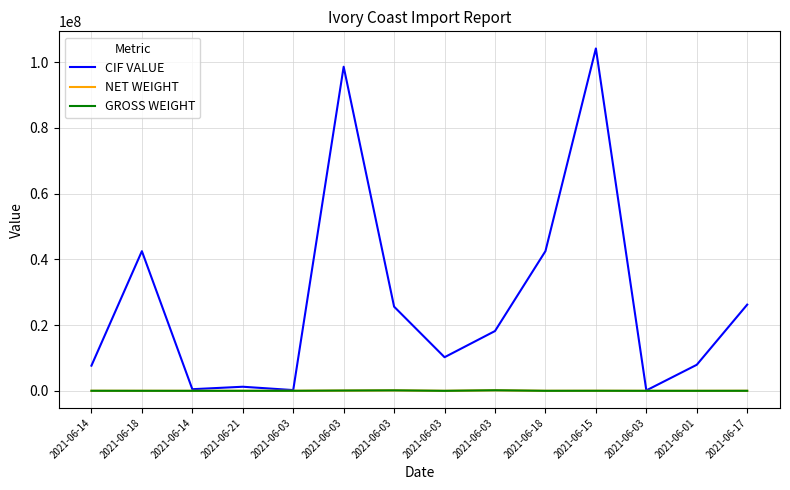

What are all the series names shown in the legend?

CIF VALUE, NET WEIGHT, GROSS WEIGHT